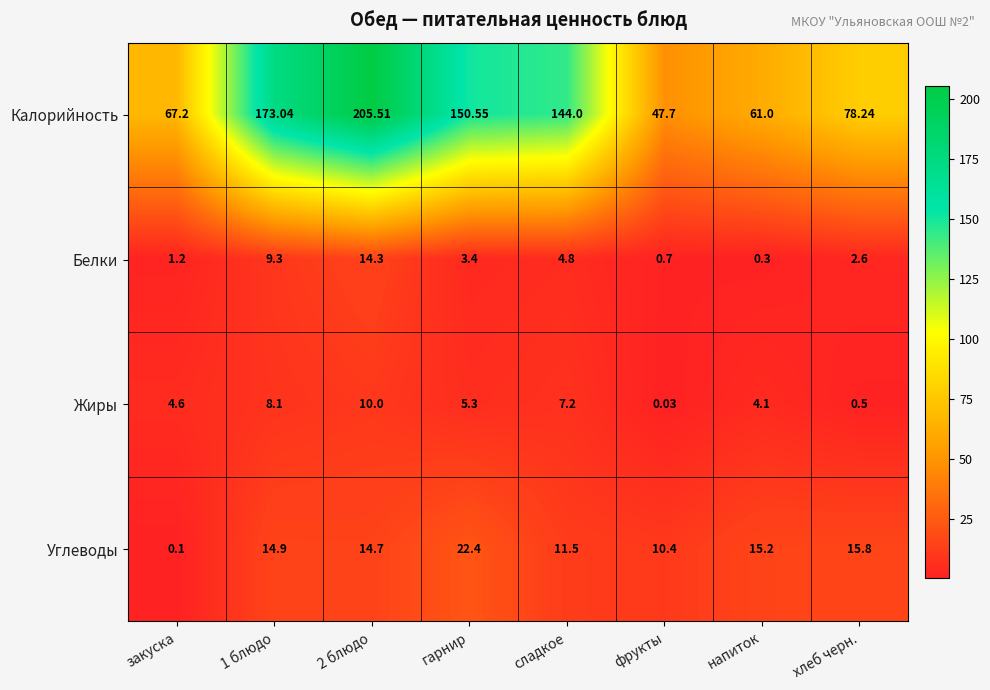

Is the value of Углеводы at гарнир greater than the value of Калорийность at гарнир?

No